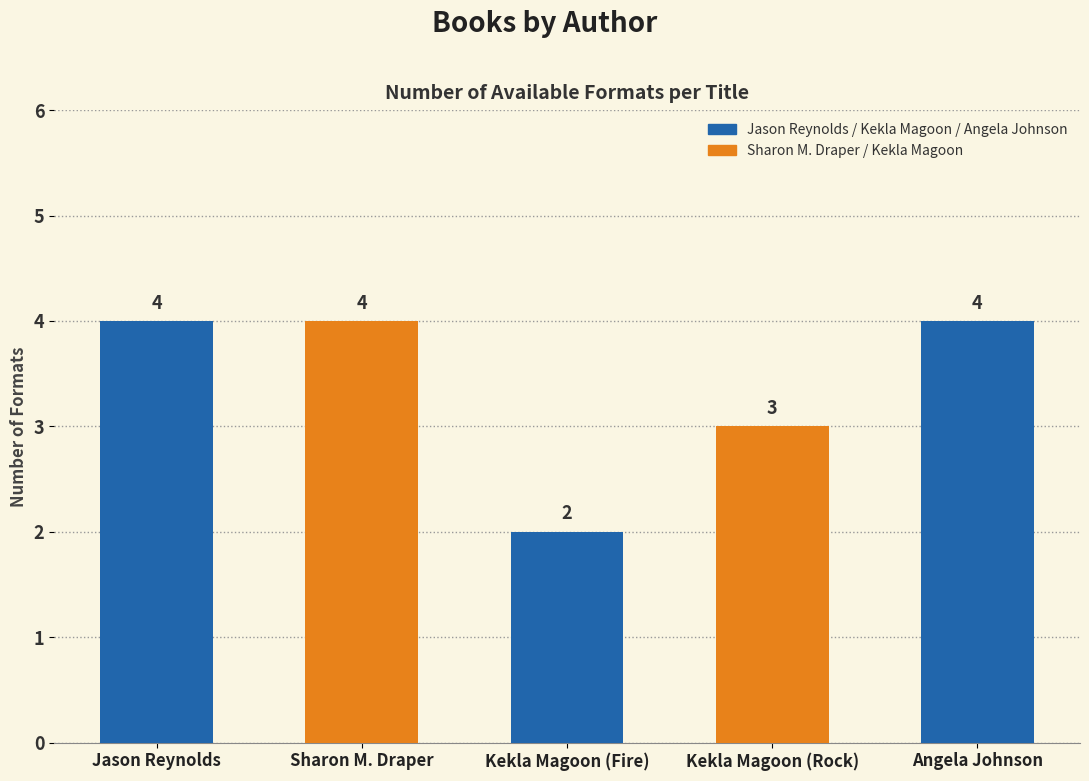

What is the value of the 3rd bar from the left?

2